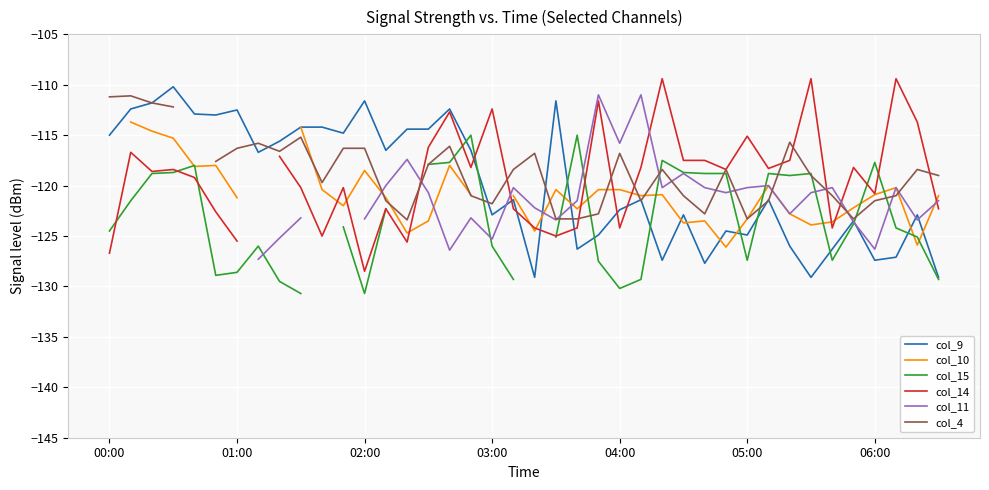

At how many categories does at least one series exceed -120?

39